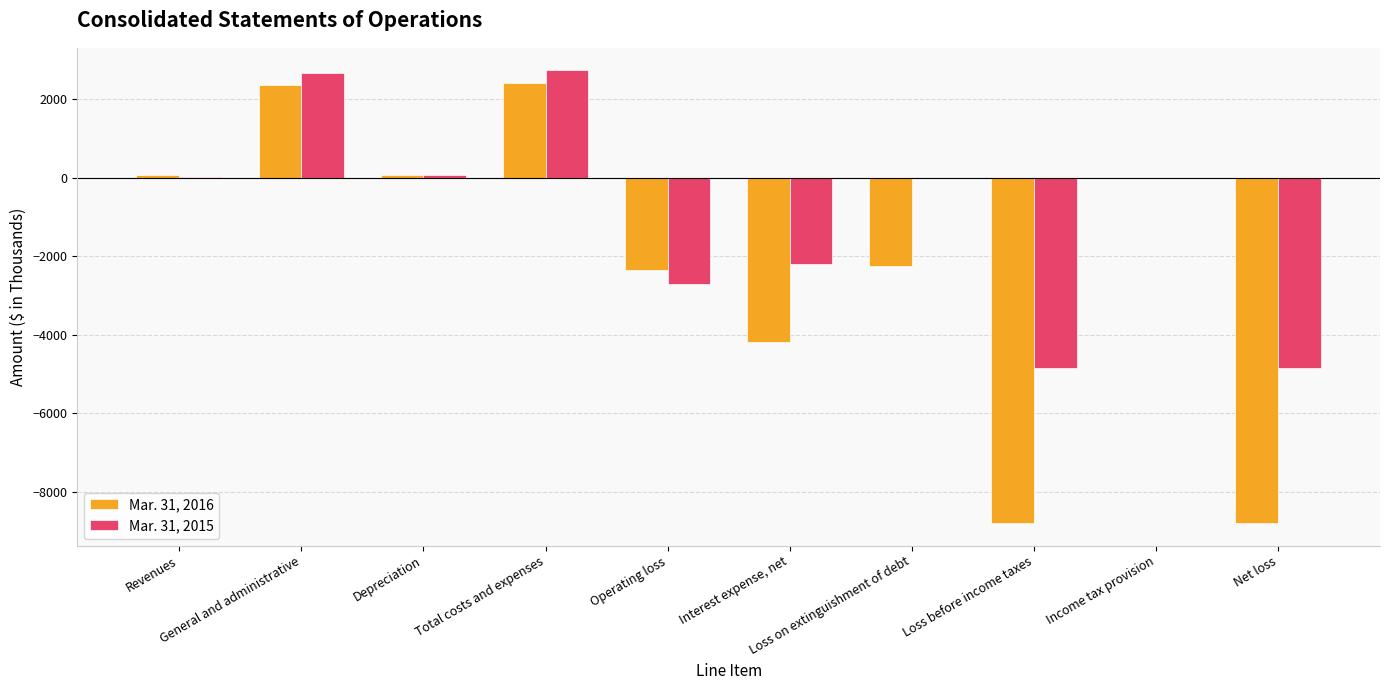

What is the maximum value for Mar. 31, 2016?

2428